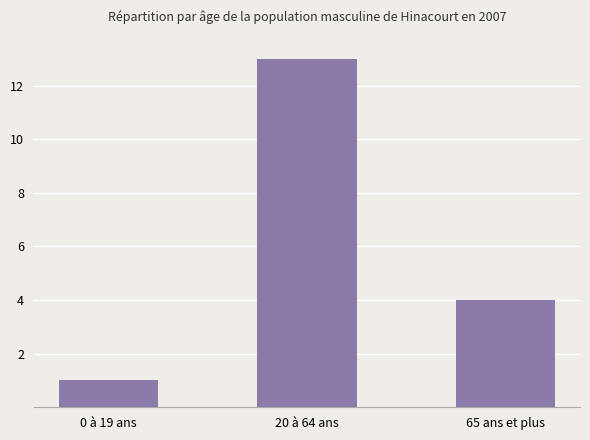

What is the smallest value displayed?

1